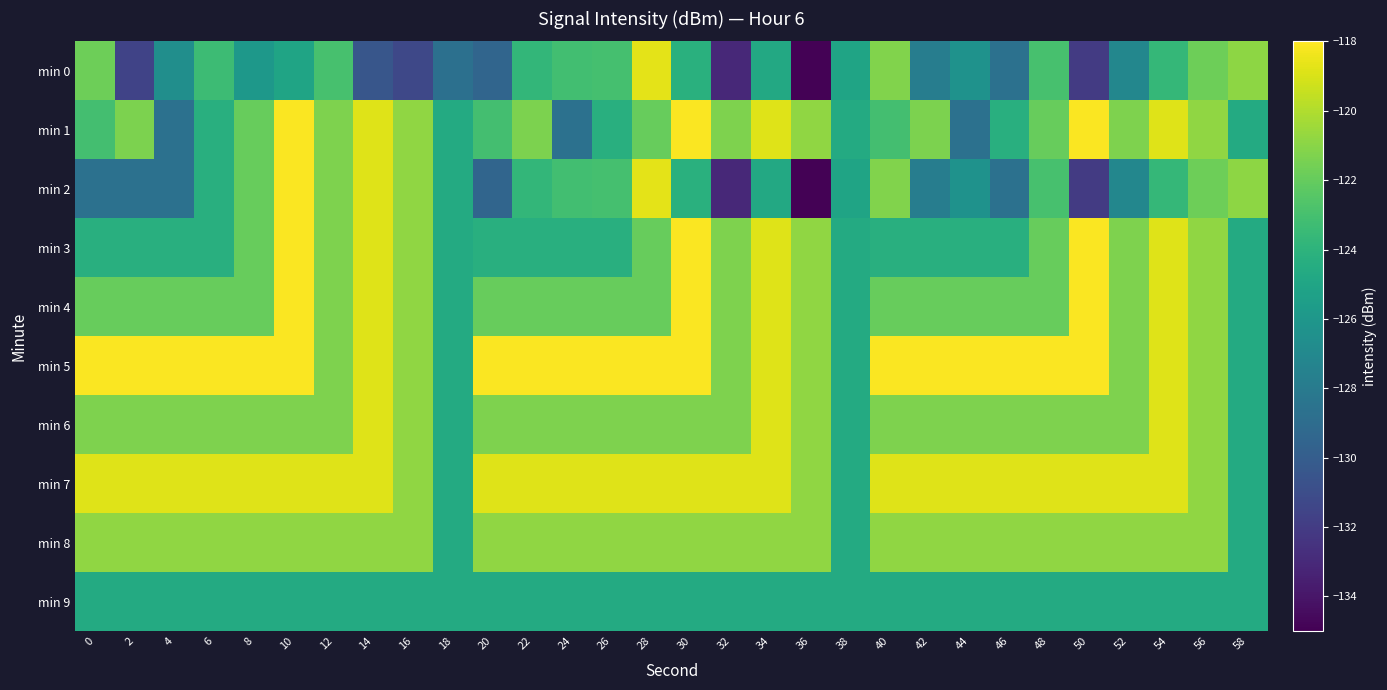

Between 44 and 54, which series saw the biggest shift?

min 1